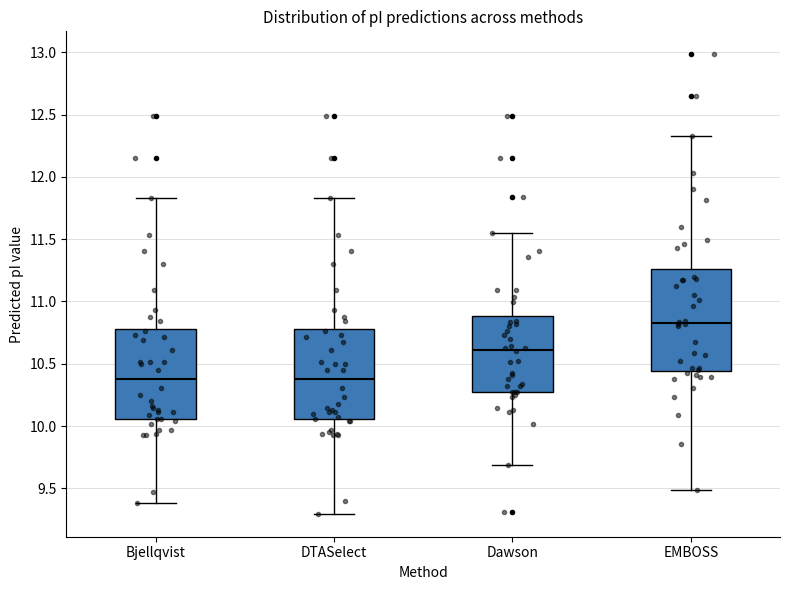

Where does the median line of the box for Bjellqvist sit on the y-axis? The values are not printed on the chart, so give them approximately, as read against the axis.

10.40